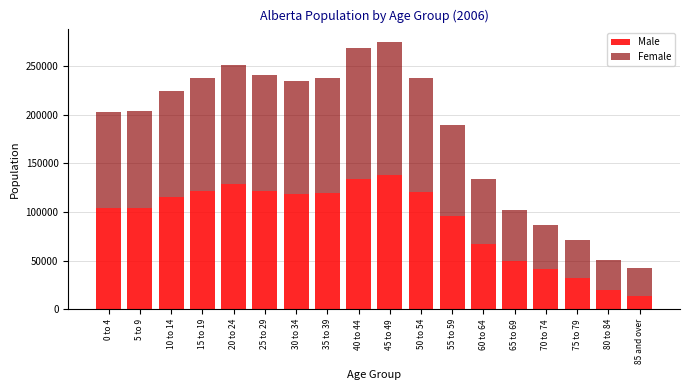

What is the difference between the second highest and second lowest values in the Male series?

113295